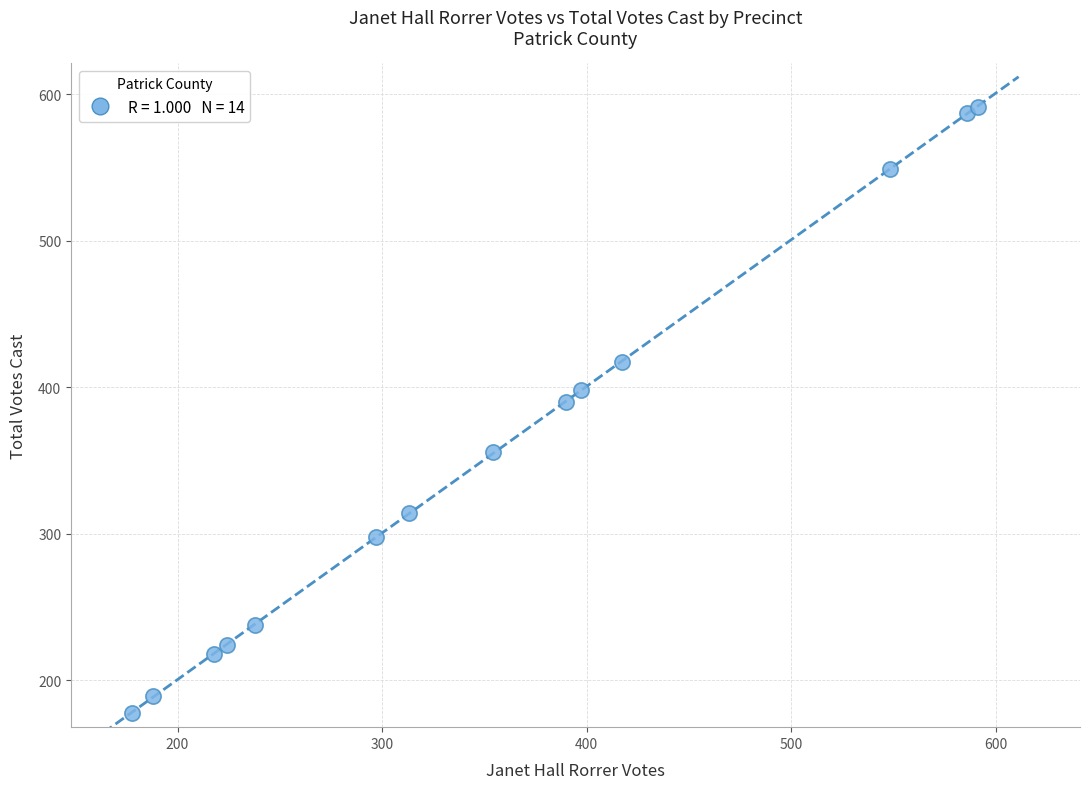

What Y value in the scatter plot is closest to 384?

390